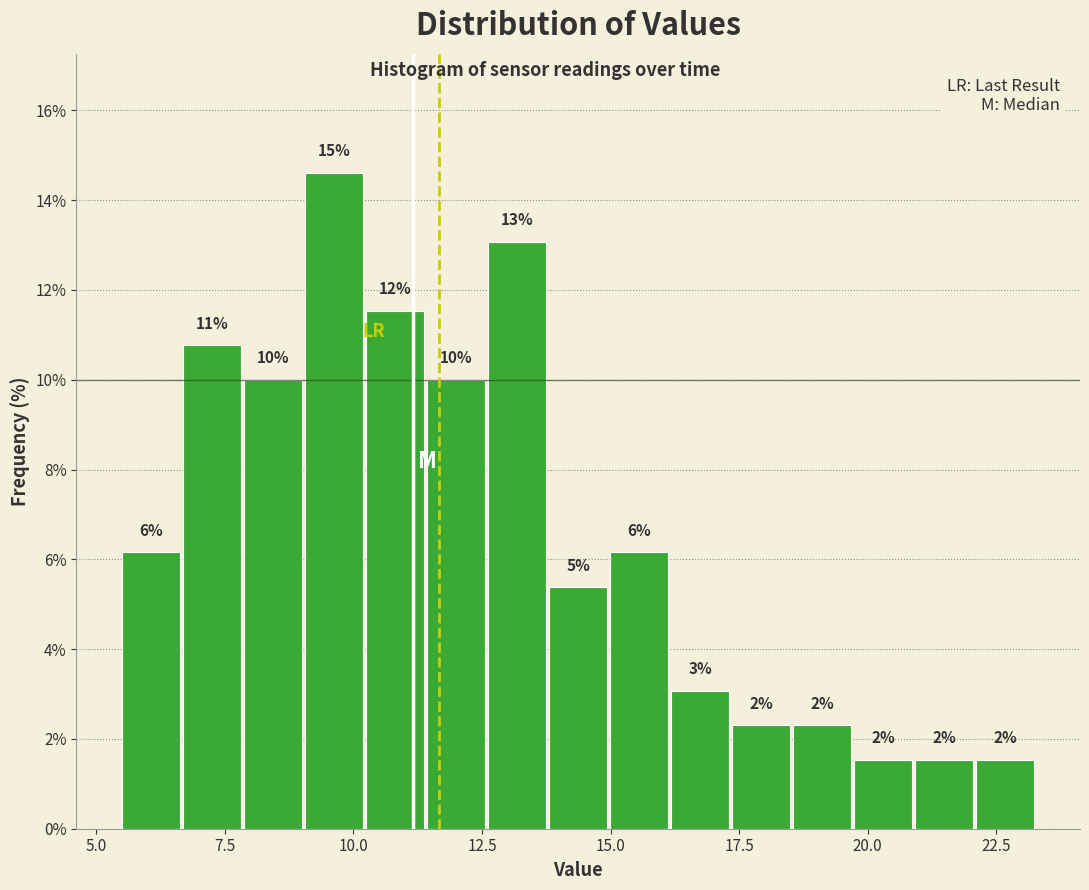

Around what value on the x-axis is the tallest bar? Give the approximate position of its centre, as read against the axis.

9.5